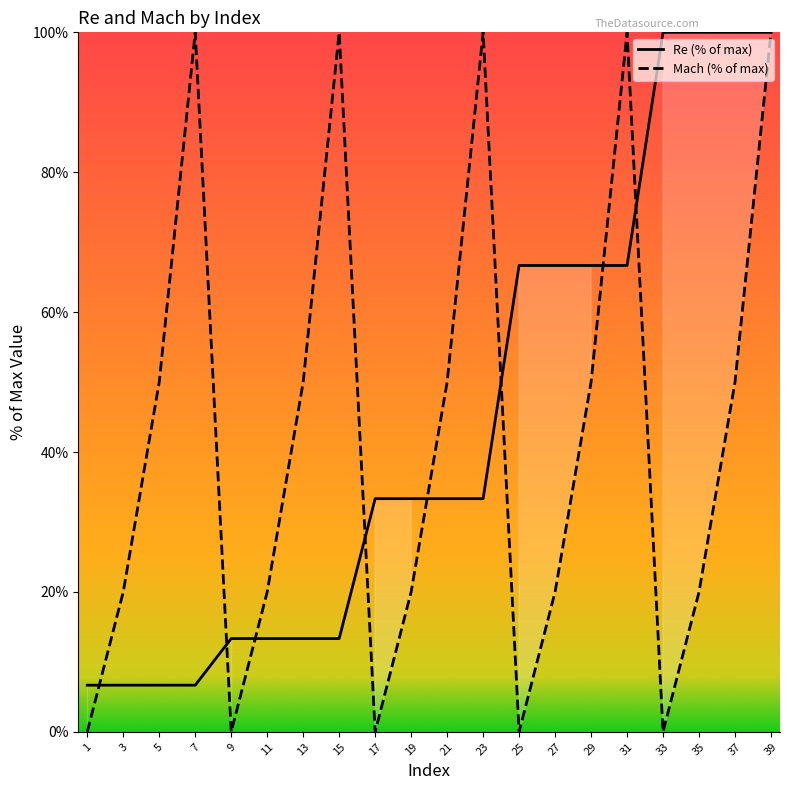

What is the highest value of the Mach series?

100.0